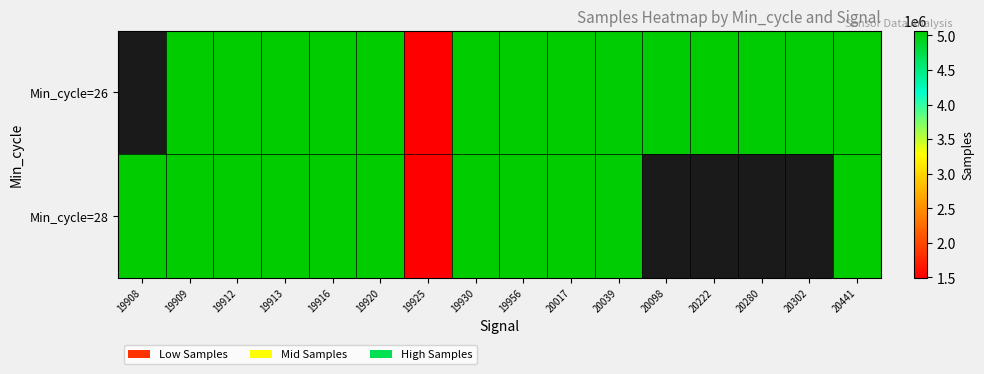

What is the difference between the Min_cycle=26 values at 19912 and 19930?

312.0